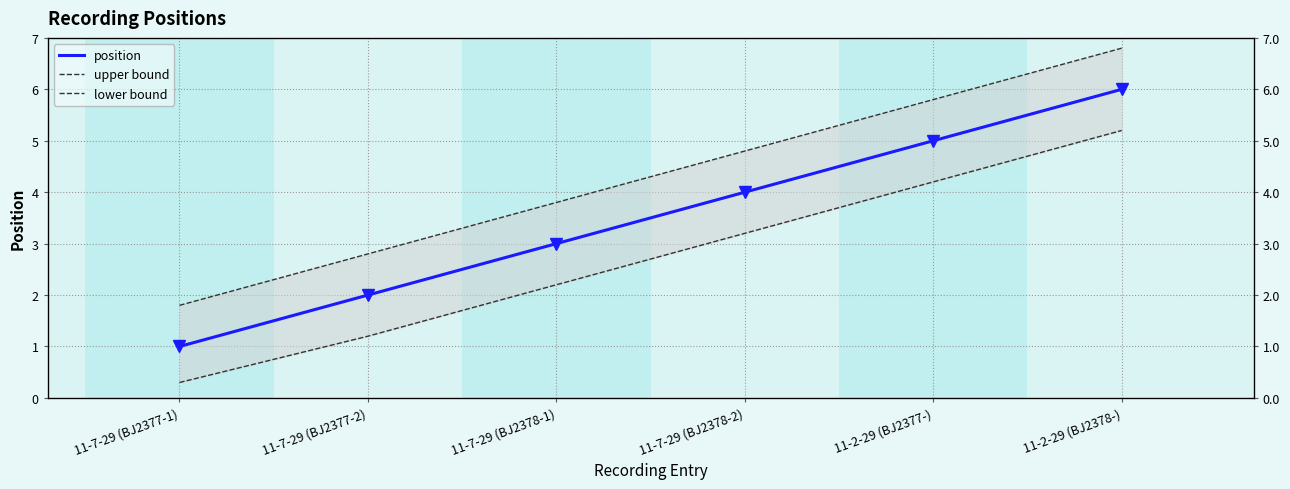

Reading left to right, extract all data points from this chart.

position: 1.0	2.0	3.0	4.0	5.0	6.0
upper bound: 1.8	2.8	3.8	4.8	5.8	6.8
lower bound: 0.3	1.2	2.2	3.2	4.2	5.2